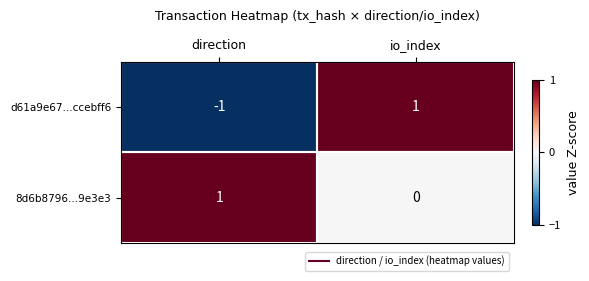

What is the spread (max minus min) of values at direction?

2